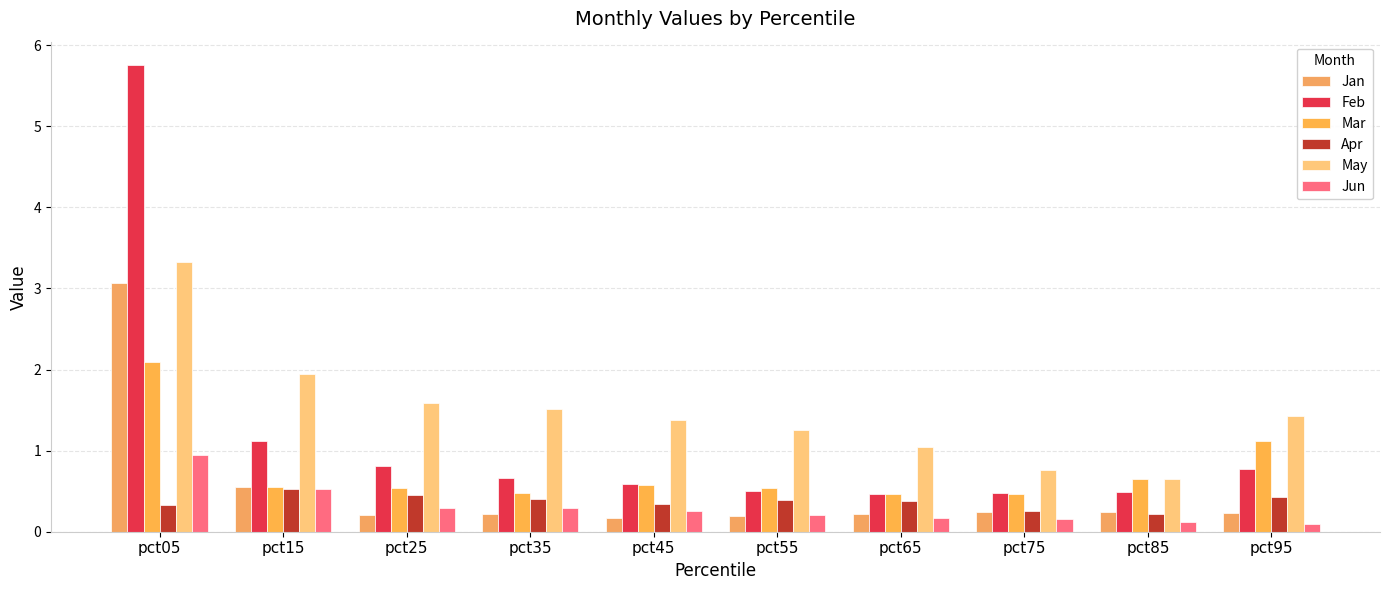

What is the value of the Jan bar at the 2nd from the left?

0.5